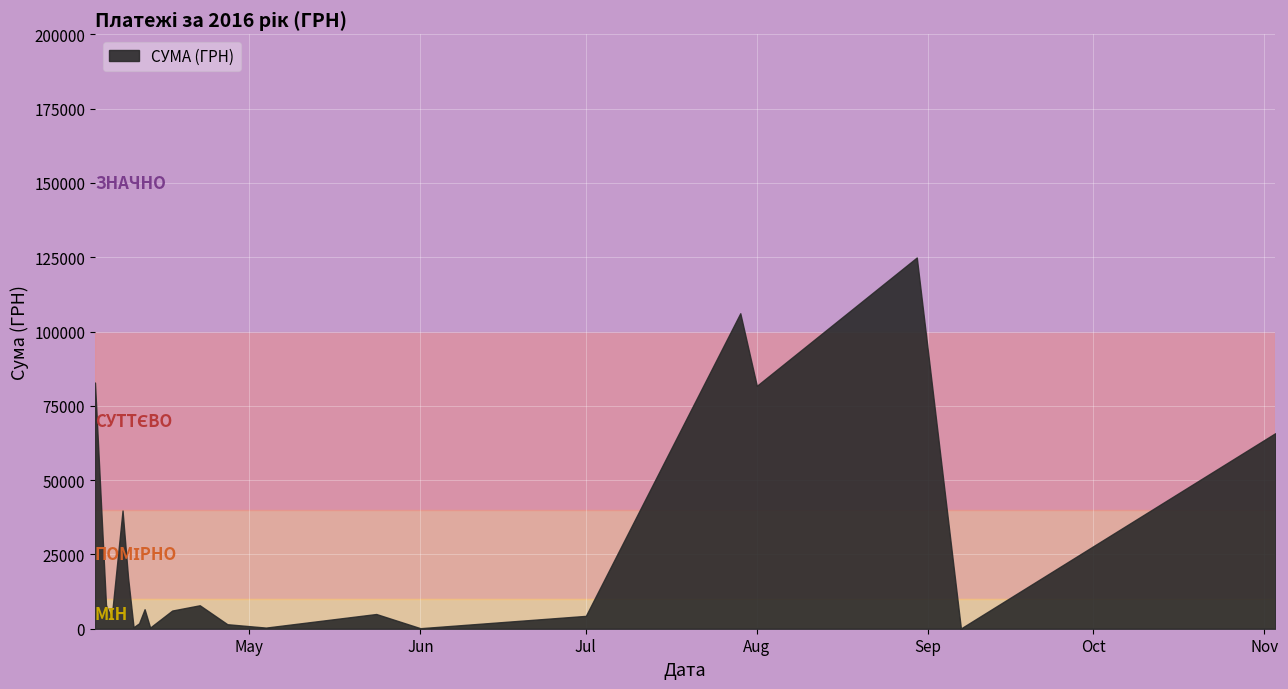

What is the maximum value shown in the chart?

124904.8